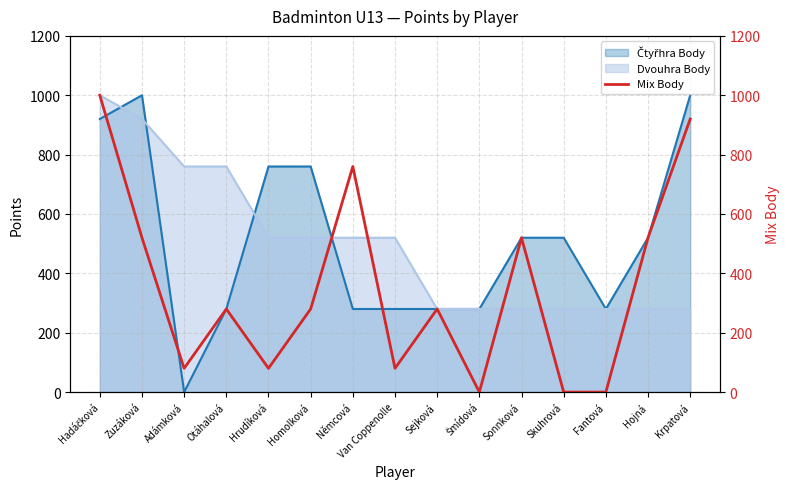

The value of Dvouhra Body at Otáhalová is 760. True or false?

True